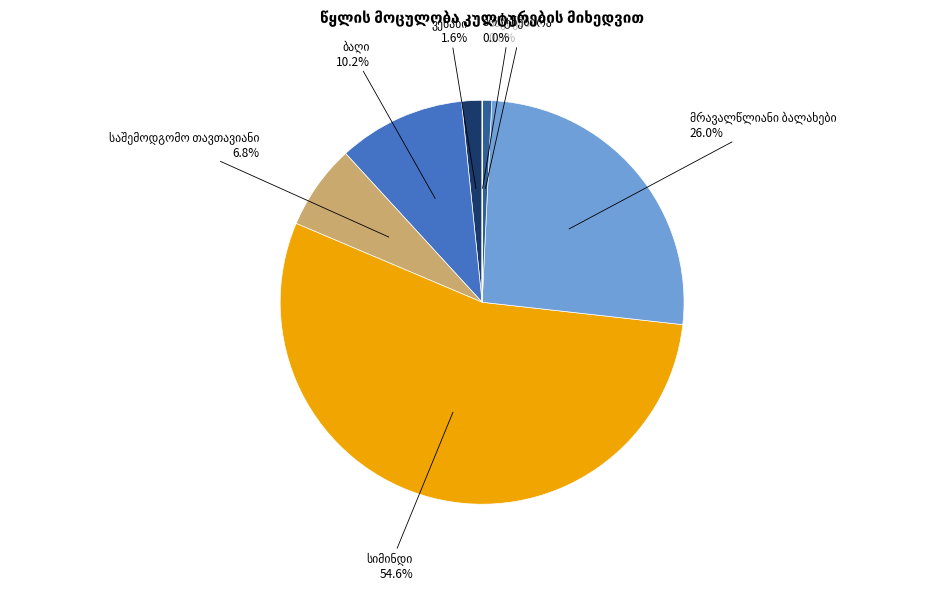

Is there a majority slice in this chart?

Yes